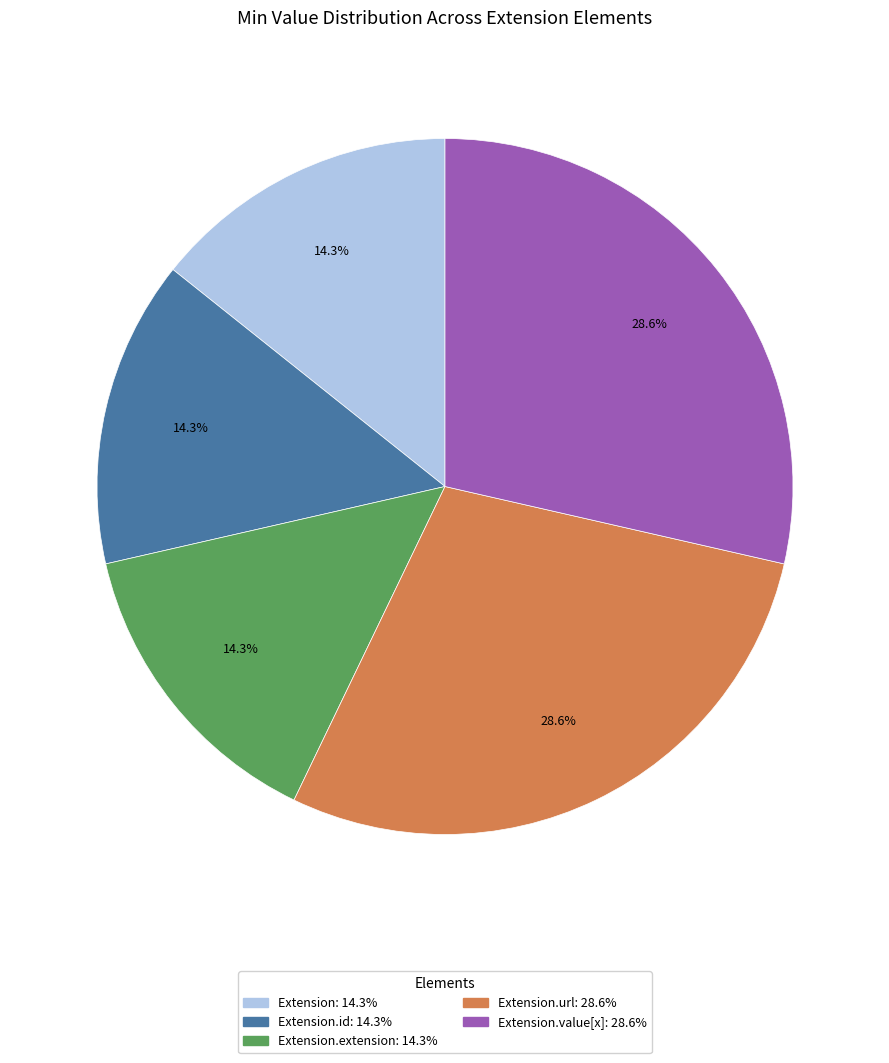

Count the number of slices in the pie.

5